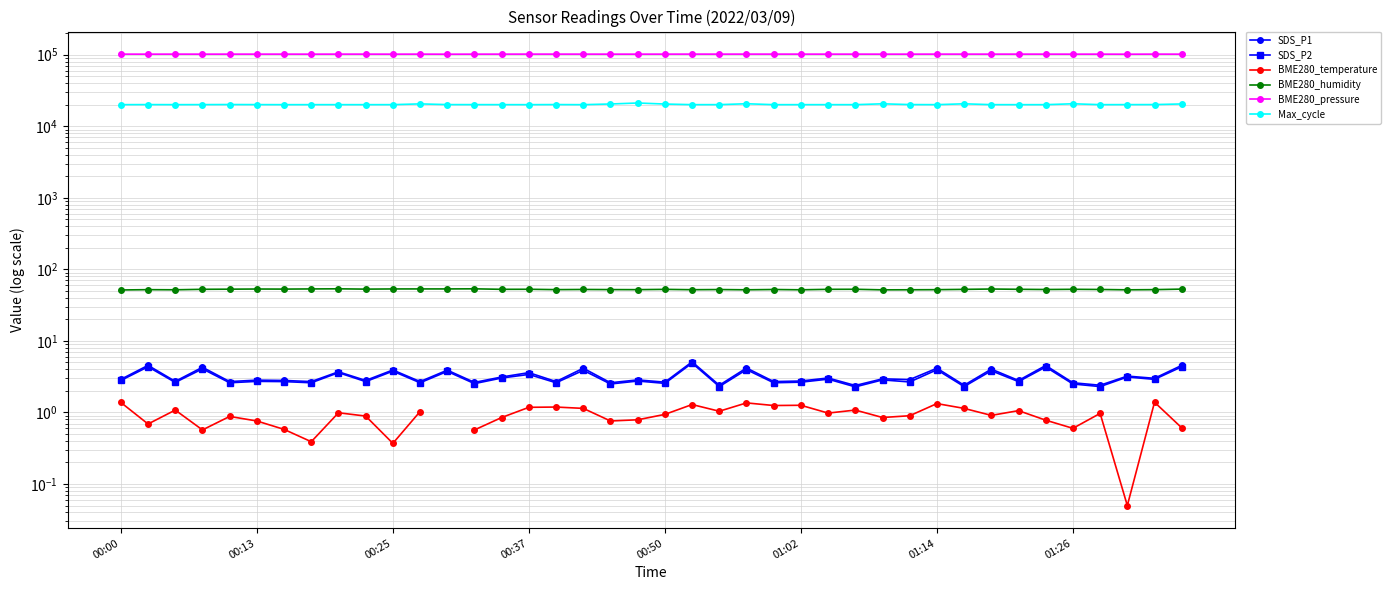

How many values in the BME280_humidity series are below 52?

8